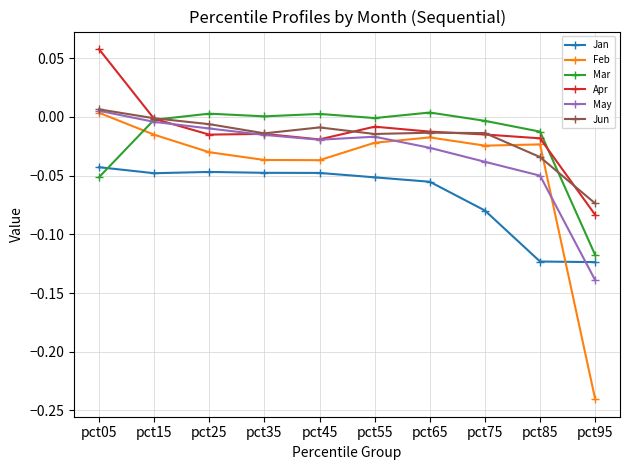

Which label corresponds to the smallest value in the chart?

pct95